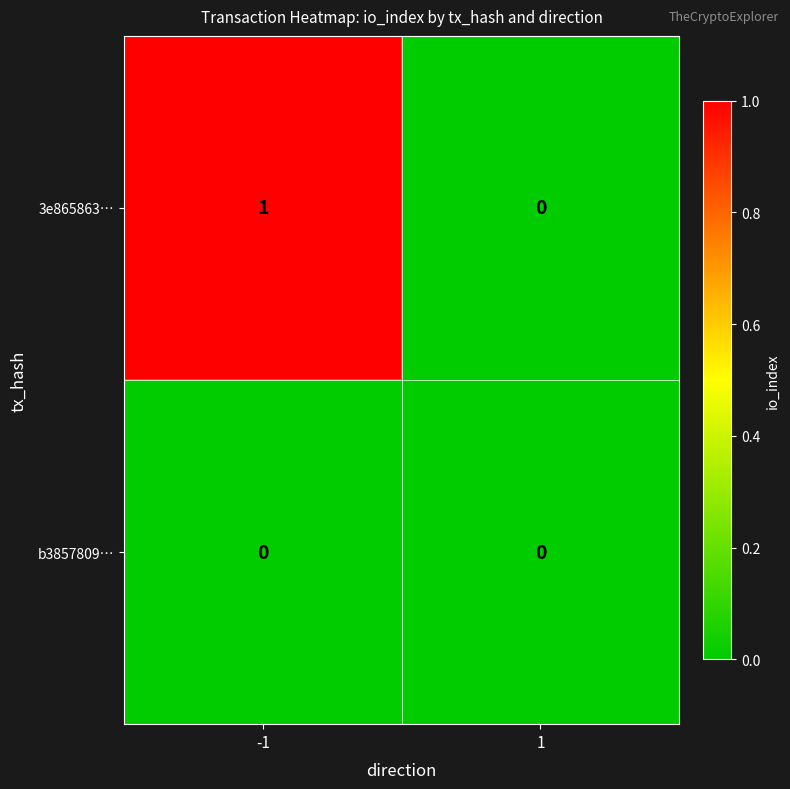

Reading left to right, list all the values displayed in this chart.

3e865863…: -1=1	1=0
b3857809…: -1=0	1=0